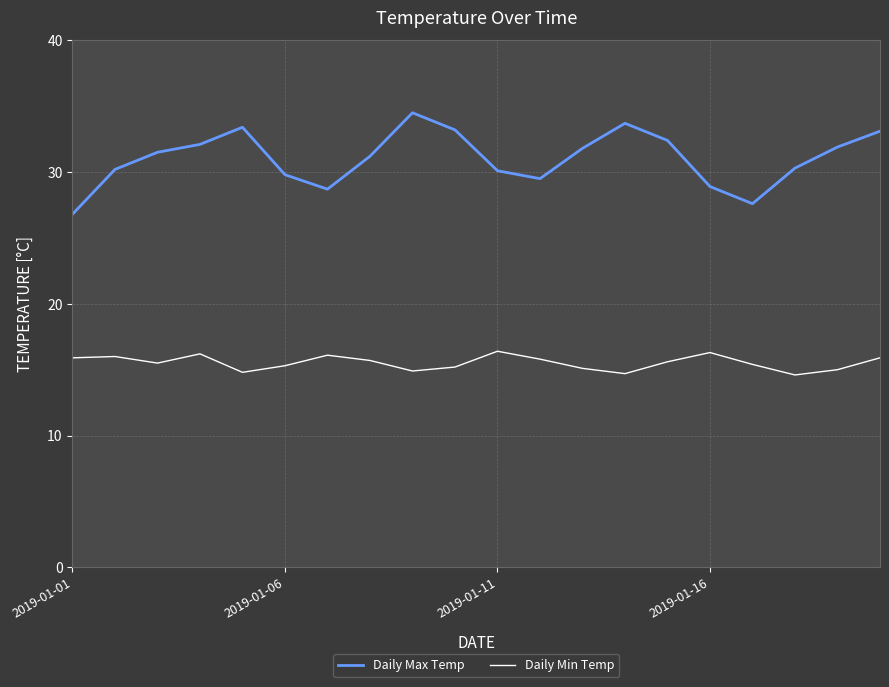

What is the greatest value displayed?

34.5